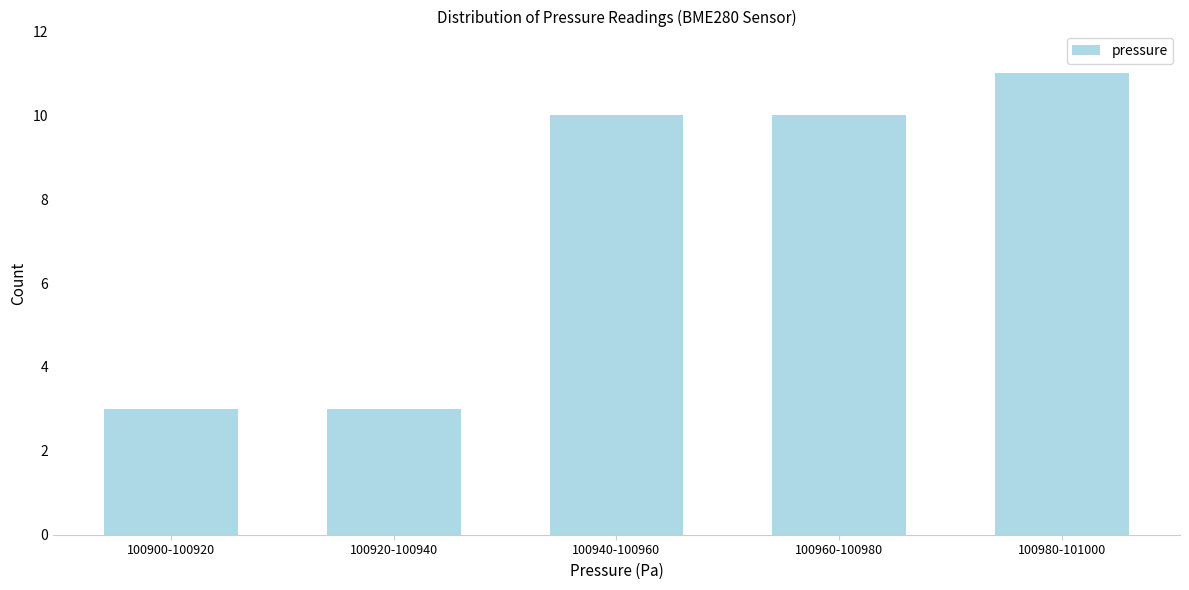

Reading right to left, list all the values displayed in this chart.

100980-101000=11	100960-100980=10	100940-100960=10	100920-100940=3	100900-100920=3